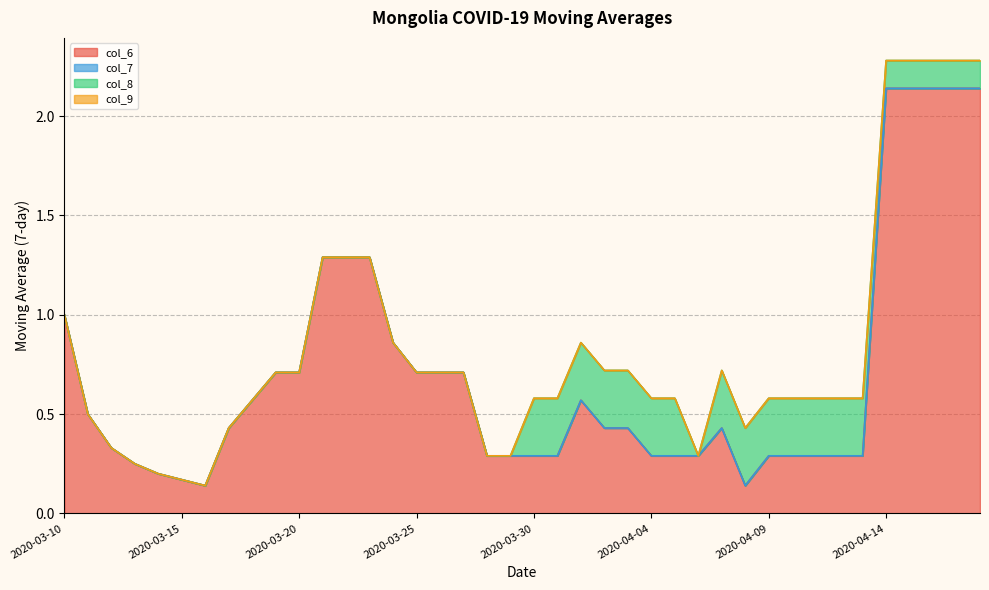

True or false: col_9 and col_6 intersect in this chart.

False